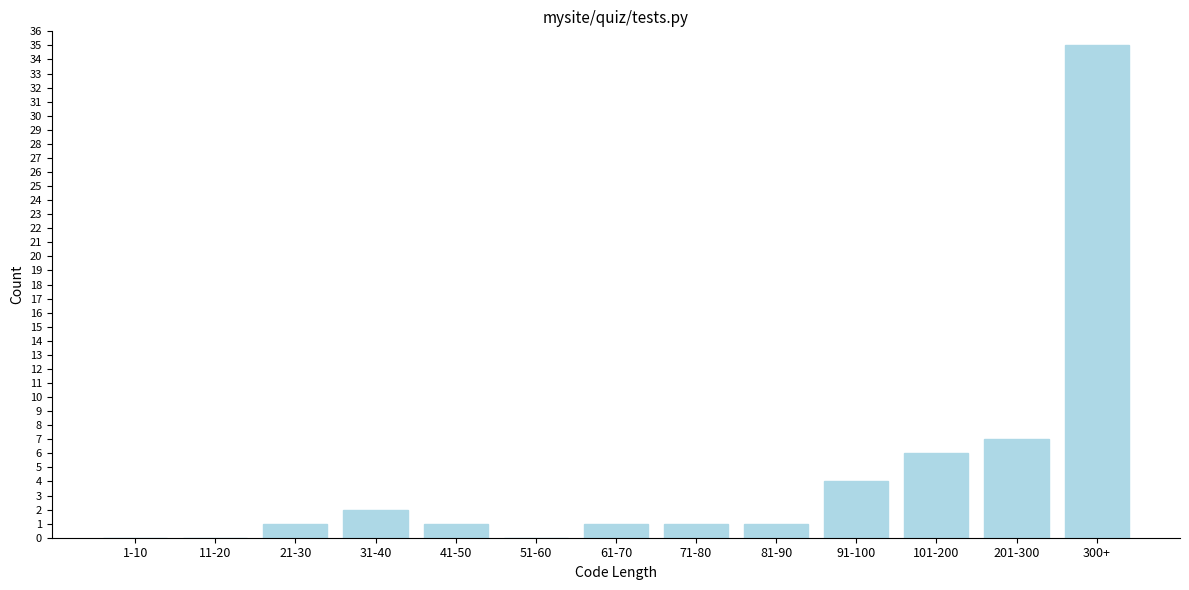

Reading right to left, transcribe all the data shown in this chart.

300+=35	201-300=7	101-200=6	91-100=4	81-90=1	71-80=1	61-70=1	51-60=0	41-50=1	31-40=2	21-30=1	11-20=0	1-10=0